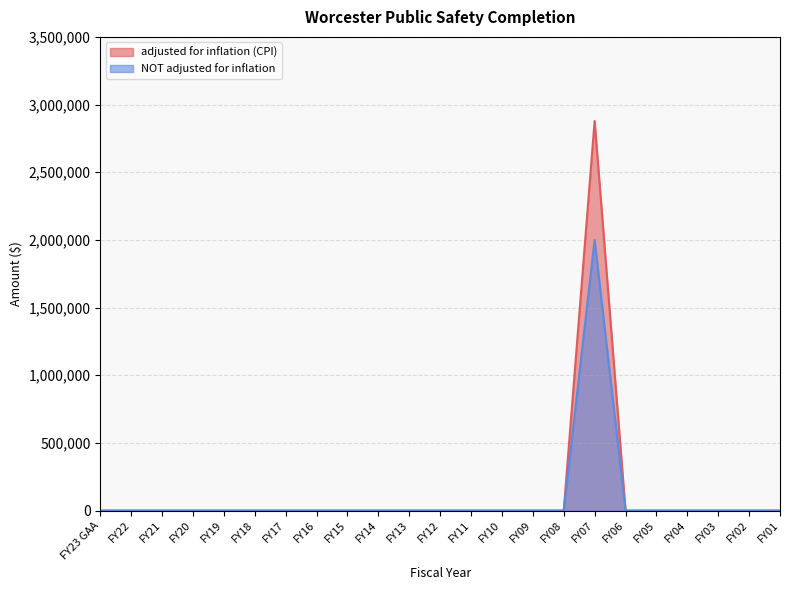

Reading left to right, list all the values displayed in this chart.

adjusted for inflation (CPI): 0	0	0	0	0	0	0	0	0	0	0	0	0	0	0	0	2878565	0	0	0	0	0	0
NOT adjusted for inflation: 0	0	0	0	0	0	0	0	0	0	0	0	0	0	0	0	2000000	0	0	0	0	0	0